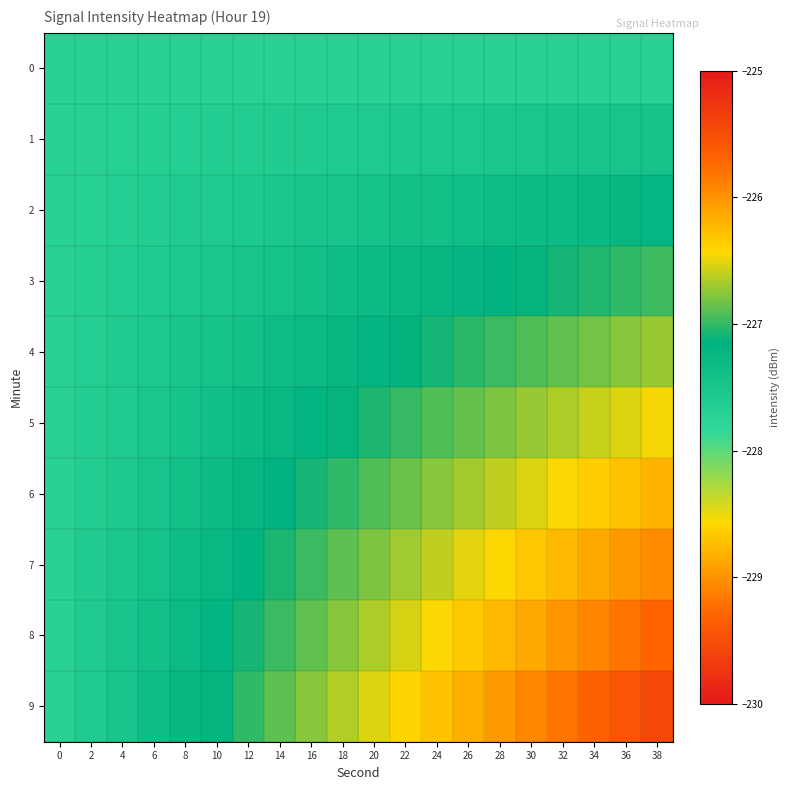

How many categories are shown in the chart?

20